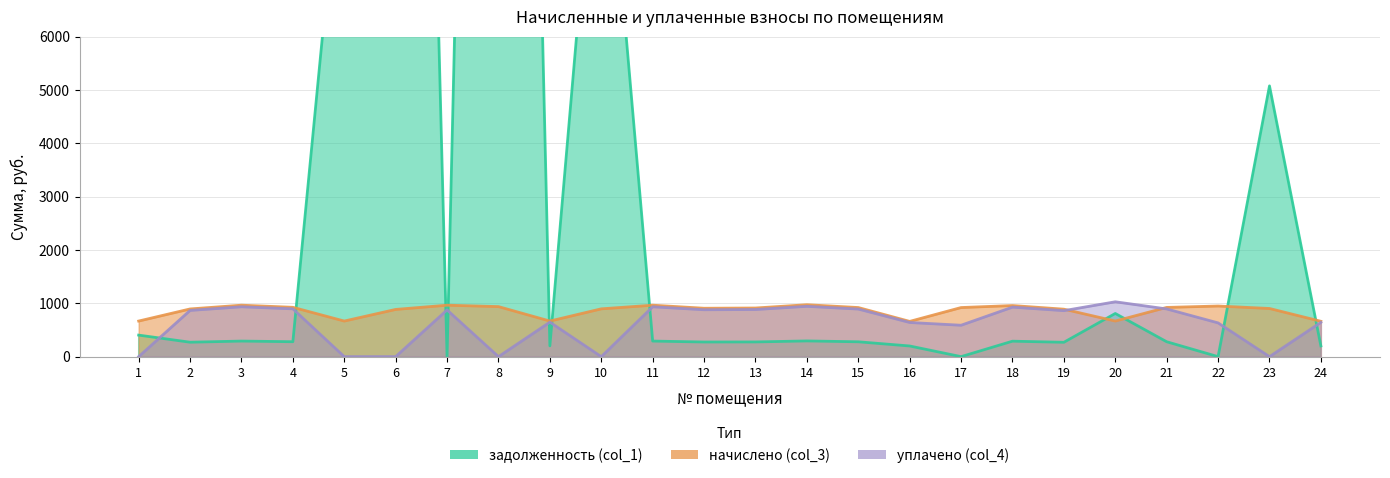

How many interior local peaks does the задолженность (col_1) series have?

8